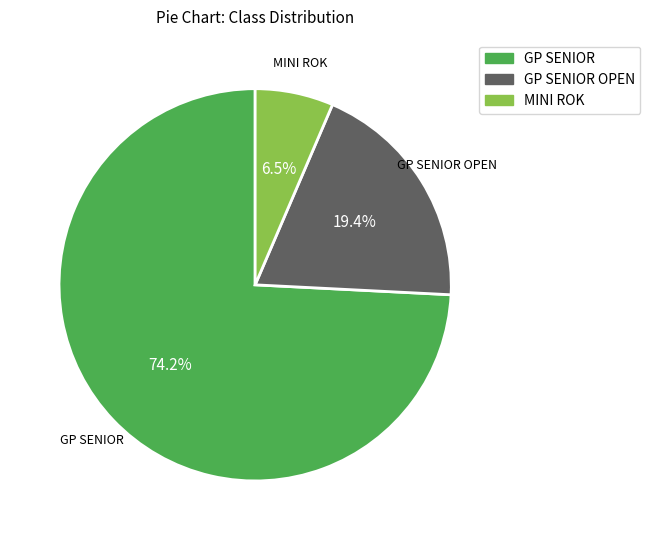

Is there any slice that represents more than half of the pie?

Yes